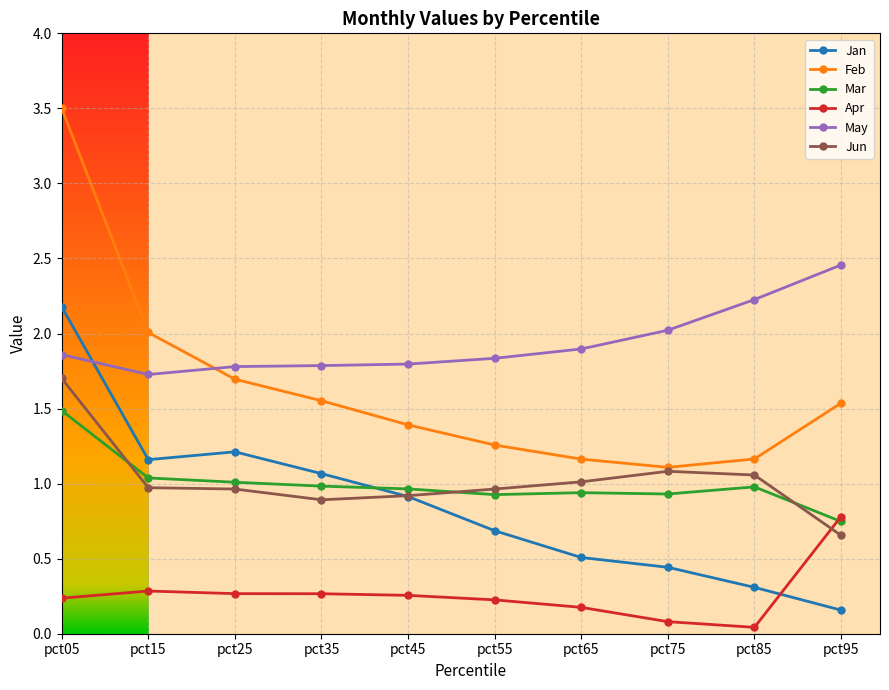

What is the value of the May point at the 8th from the left?

2.0